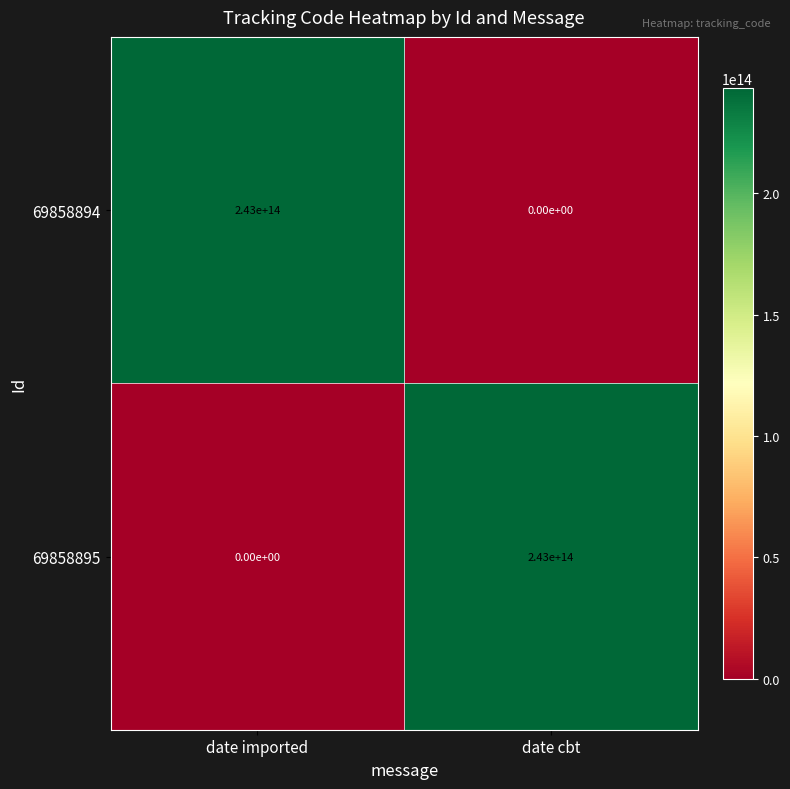

How many distinct data groups are displayed?

2